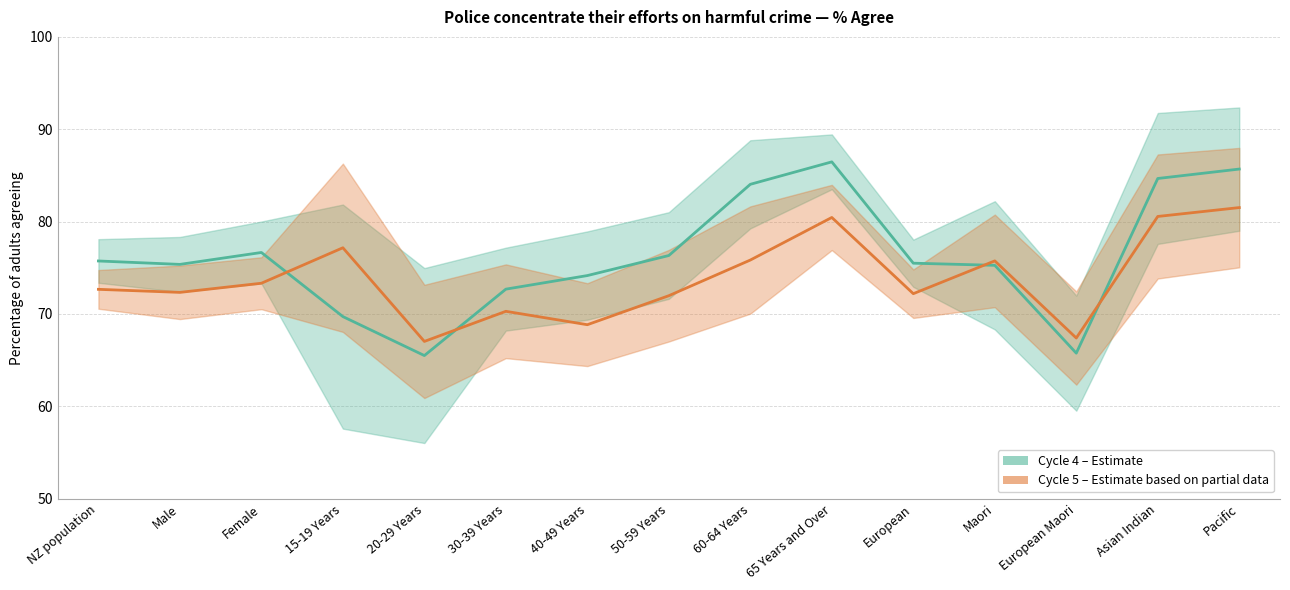

What is the difference between the second highest and minimum values in the Cycle 5 % (Estimate based on partial data) series?

13.5